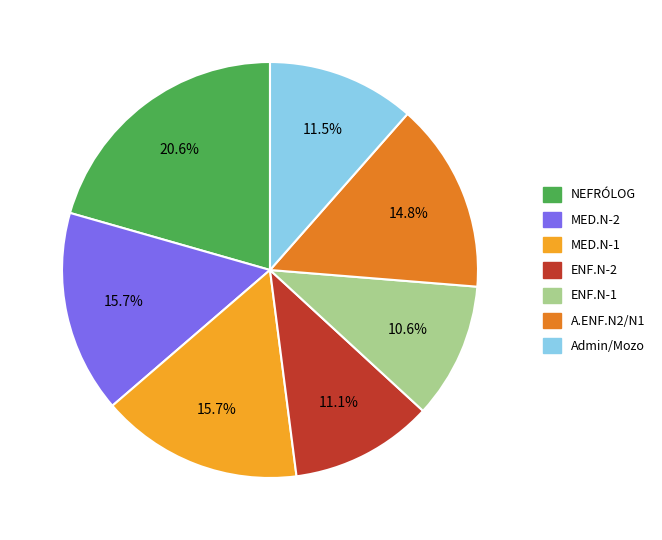

Does any single category account for the majority?

No